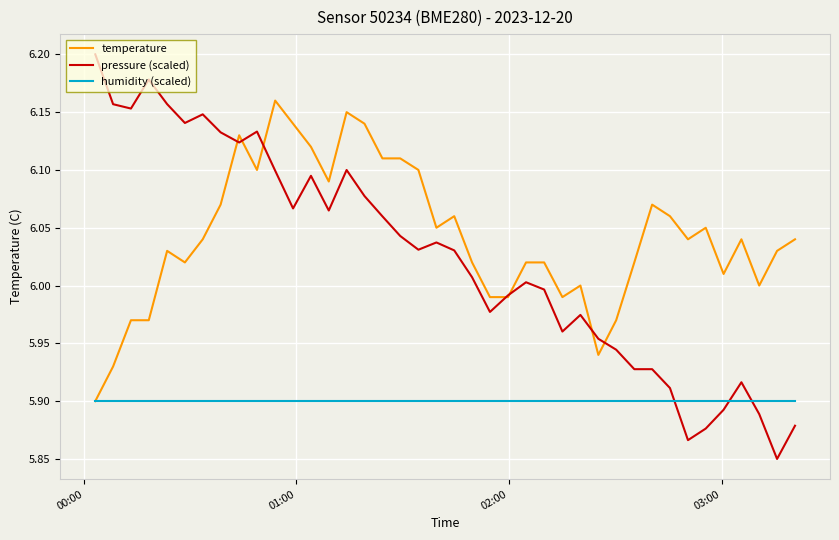

Which series has the largest range (max minus min)?

pressure (scaled)